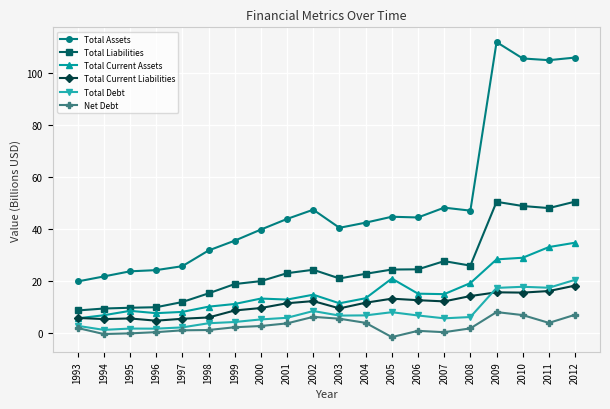

What is the sum of the Net Debt values at 2006 and 2011?

4.9